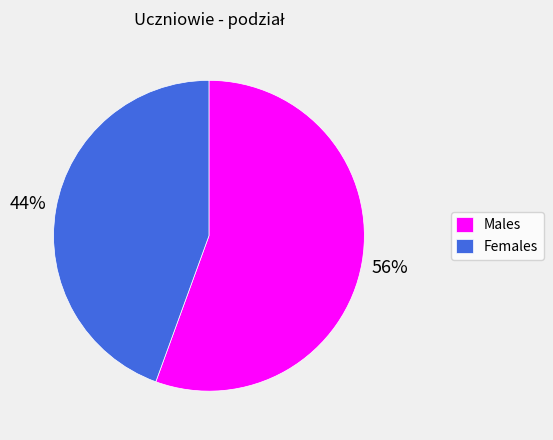

Which has a higher value, Males or Females?

Males